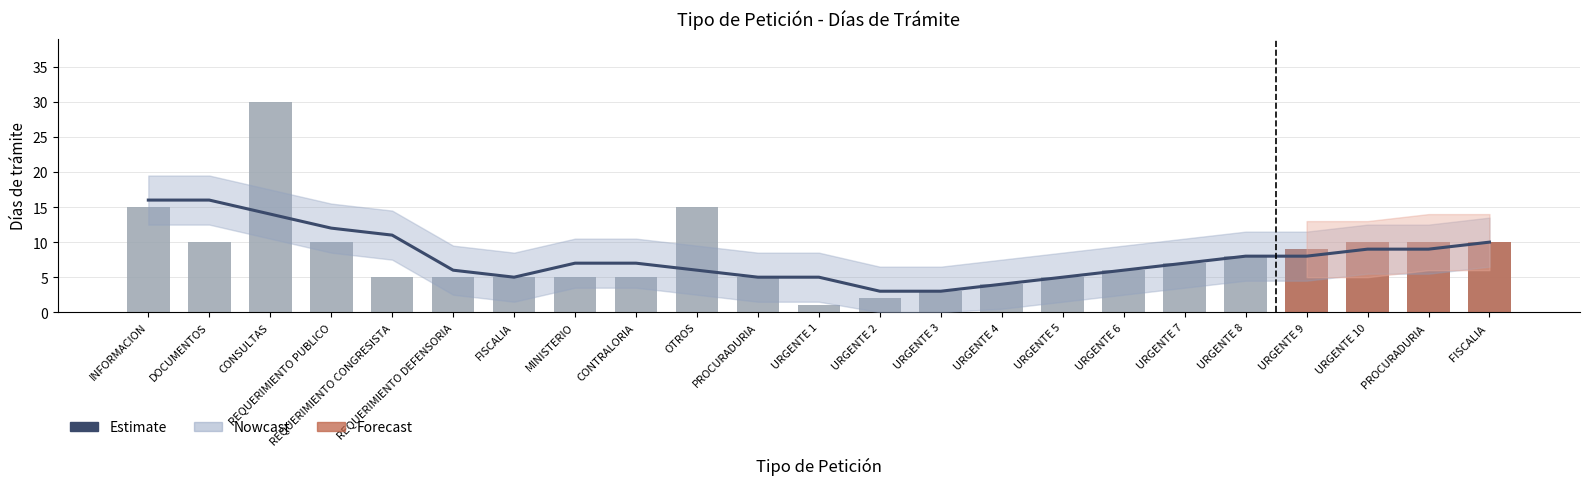

What is the difference between the maximum and second lowest values?

28